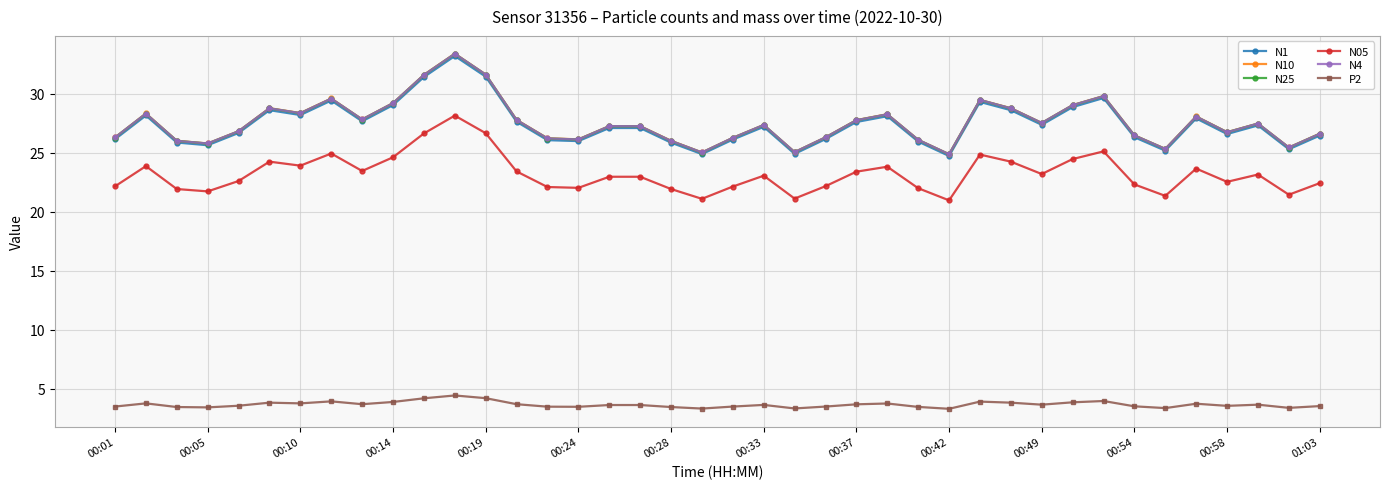

True or false: N10 has more than 2 interior local peaks.

True